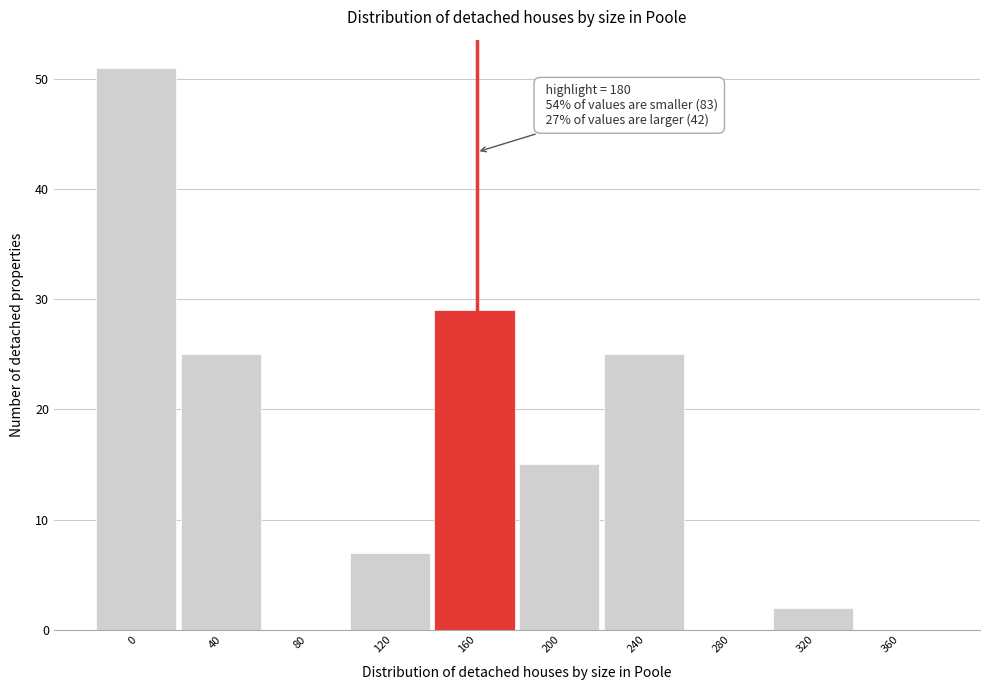

Reading left to right, transcribe all the data shown in this chart.

0=51	40=25	80=0	120=7	160=29	200=15	240=25	280=0	320=2	360=0